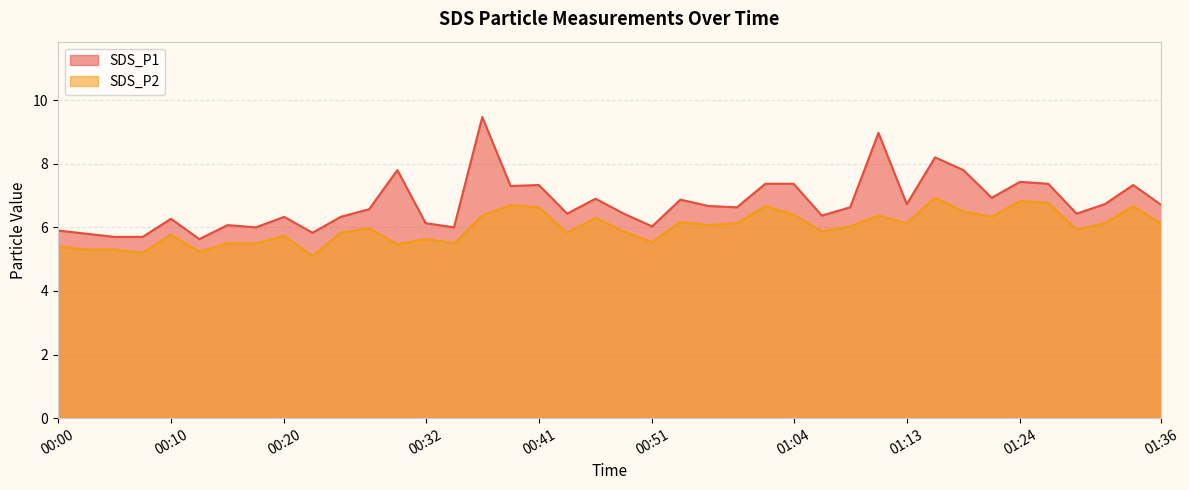

At which category is the sum across all series the highest?

00:37